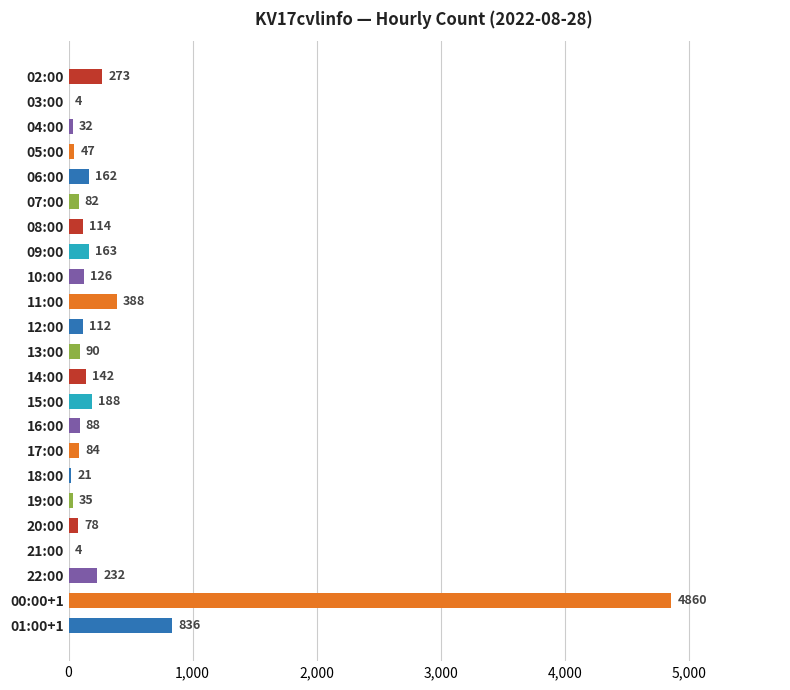

Does the chart contain stacked bars?

No